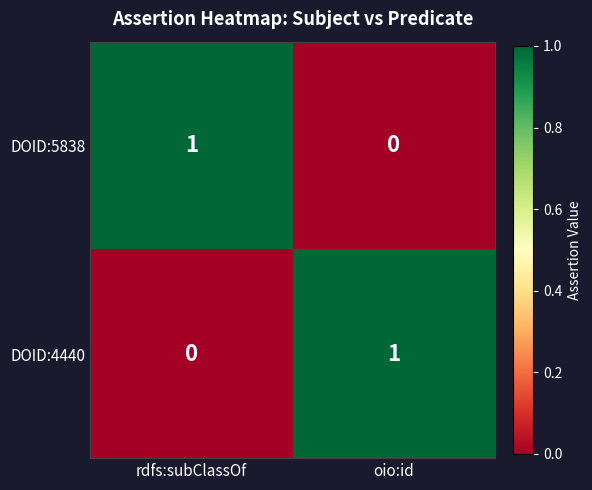

Reading right to left, extract all data points from this chart.

DOID:5838: oio:id=0	rdfs:subClassOf=1
DOID:4440: oio:id=1	rdfs:subClassOf=0